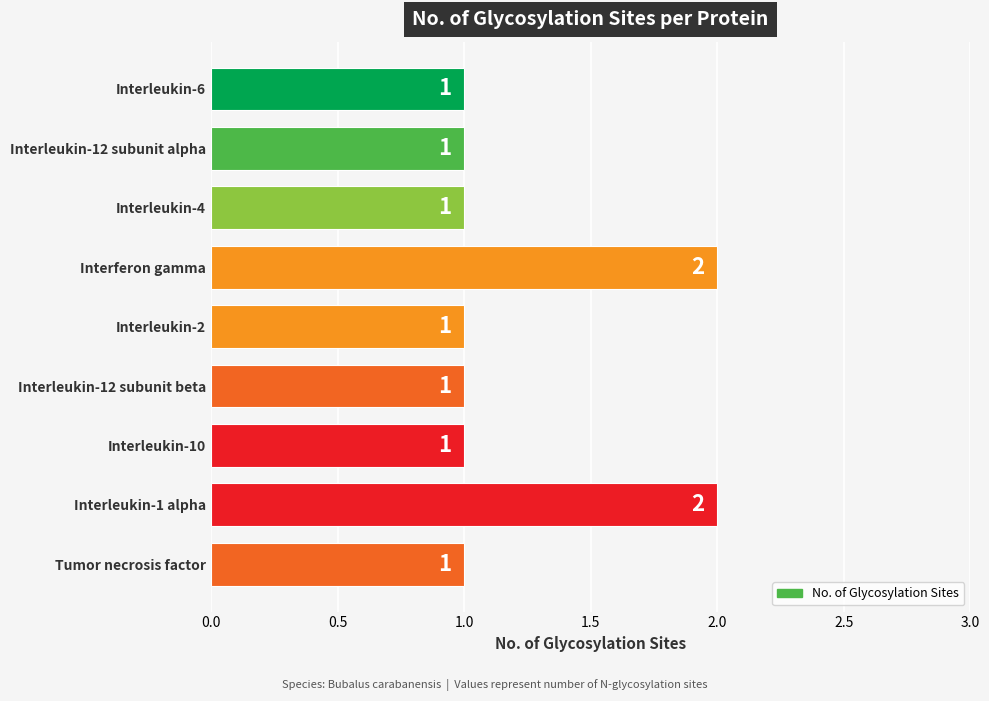

Reading bottom to top, list all the values displayed in this chart.

Tumor necrosis factor=1	Interleukin-1 alpha=2	Interleukin-10=1	Interleukin-12 subunit beta=1	Interleukin-2=1	Interferon gamma=2	Interleukin-4=1	Interleukin-12 subunit alpha=1	Interleukin-6=1